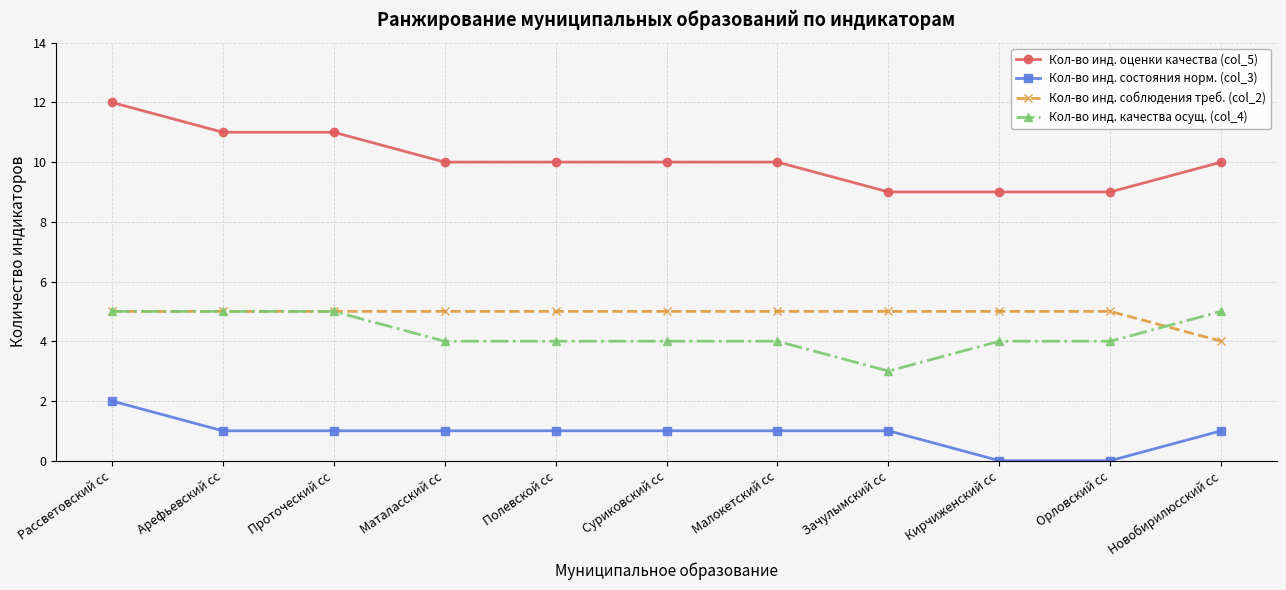

At which category does the chart reach its peak across all series?

Рассветовский сс